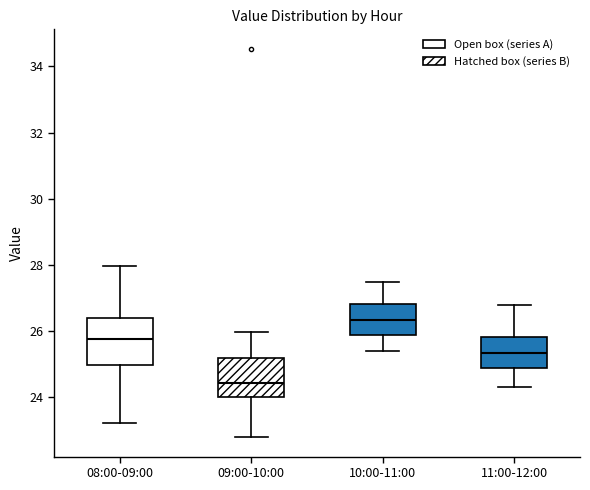

Reading left to right, transcribe this box plot: for each box, give where its median line is, the range the box spans, and where its two whiskers end, as read against the y-axis. The values are not printed on the chart, so give them approximately, as read against the axis.

08:00-09:00: median 25.8, box 25.0 to 26.4, whiskers 23.2 to 28.0
09:00-10:00: median 24.4, box 24.0 to 25.2, whiskers 22.8 to 26.0
10:00-11:00: median 26.4, box 25.8 to 26.8, whiskers 25.4 to 27.6
11:00-12:00: median 25.4, box 24.8 to 25.8, whiskers 24.4 to 26.8